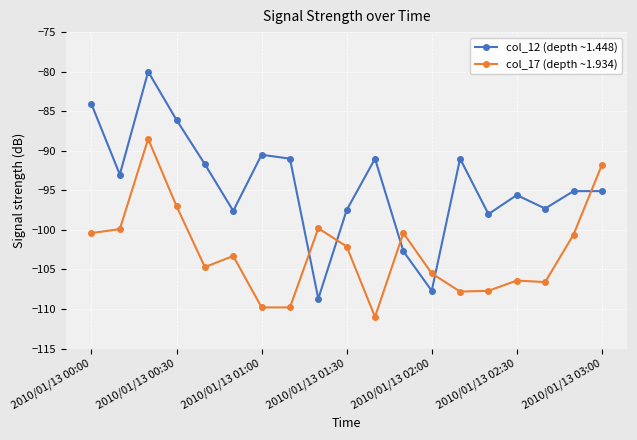

List the series in order of their peak value, highest first.

col_12 (depth ~1.448), col_17 (depth ~1.934)